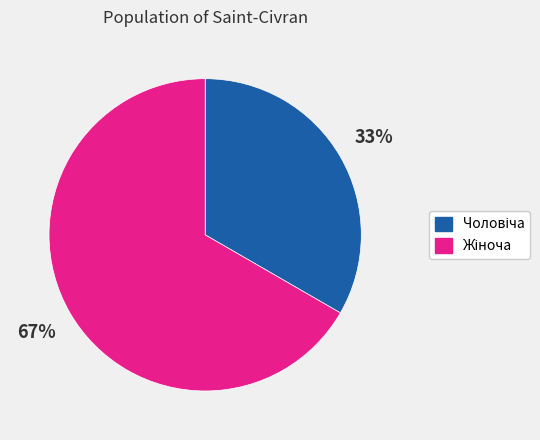

Is there a majority slice in this chart?

Yes